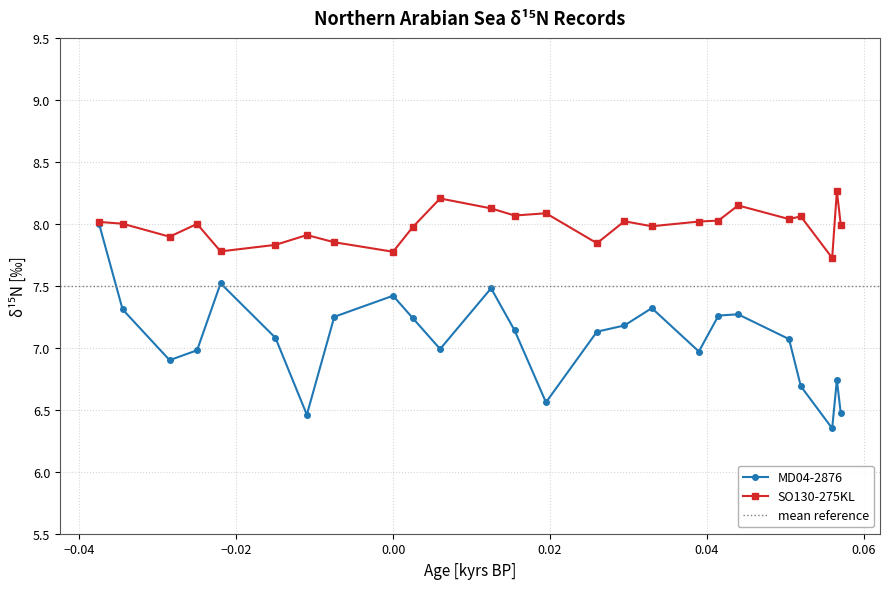

In MD04-2876, how many points are lower than both neighbors (excluding endpoints)?

6